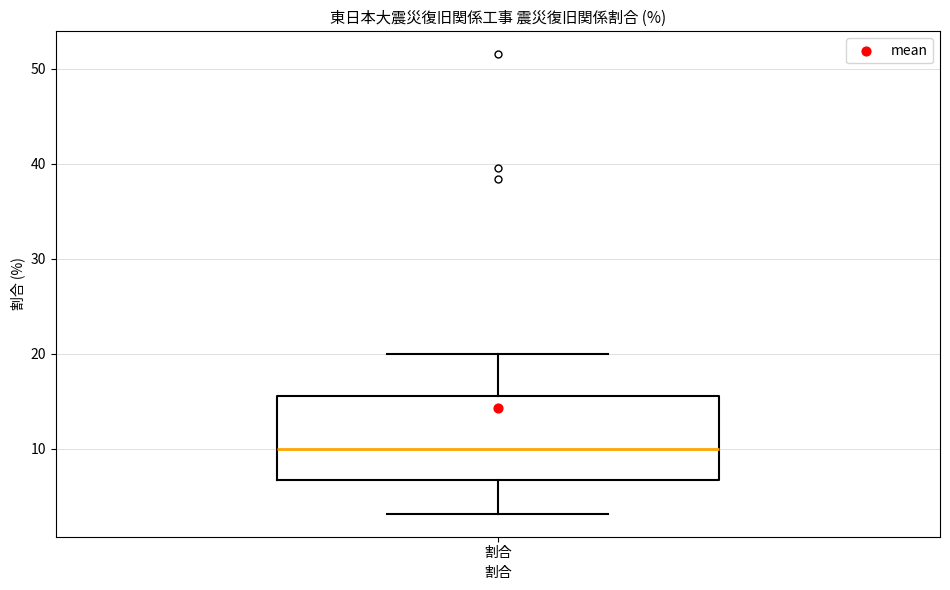

Read this box plot against the y-axis: the position of the median line, the range covered by the box, and the ends of both whiskers. The values are not printed on the chart, so give them approximately, as read against the axis.

median 10, box 7 to 16, whiskers 3 to 20